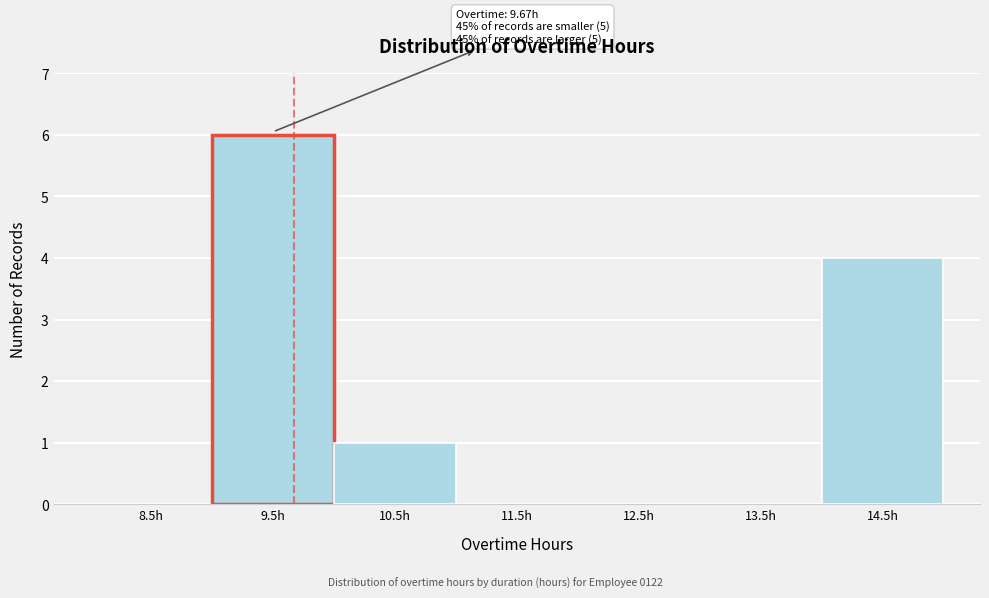

Which range on the x-axis has the tallest bar?

9 to 10